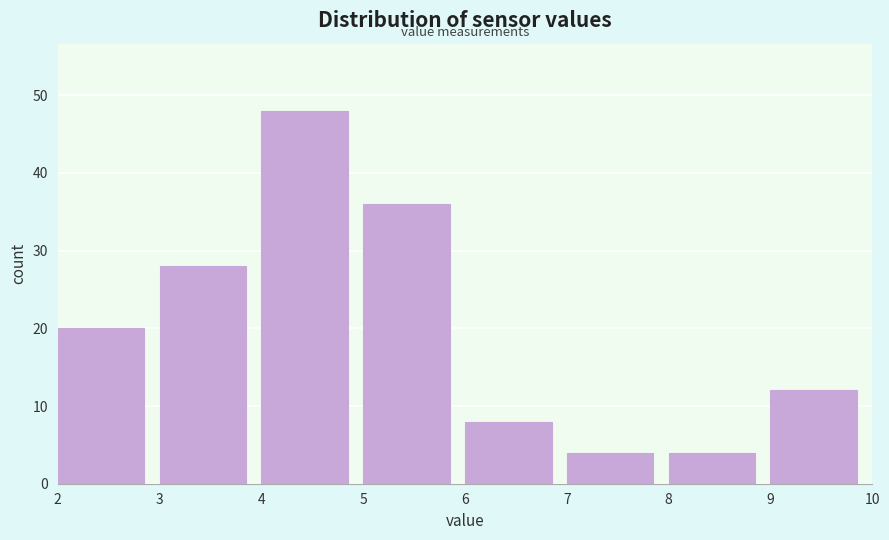

Over which range of the x-axis is the bar tallest?

4 to 5